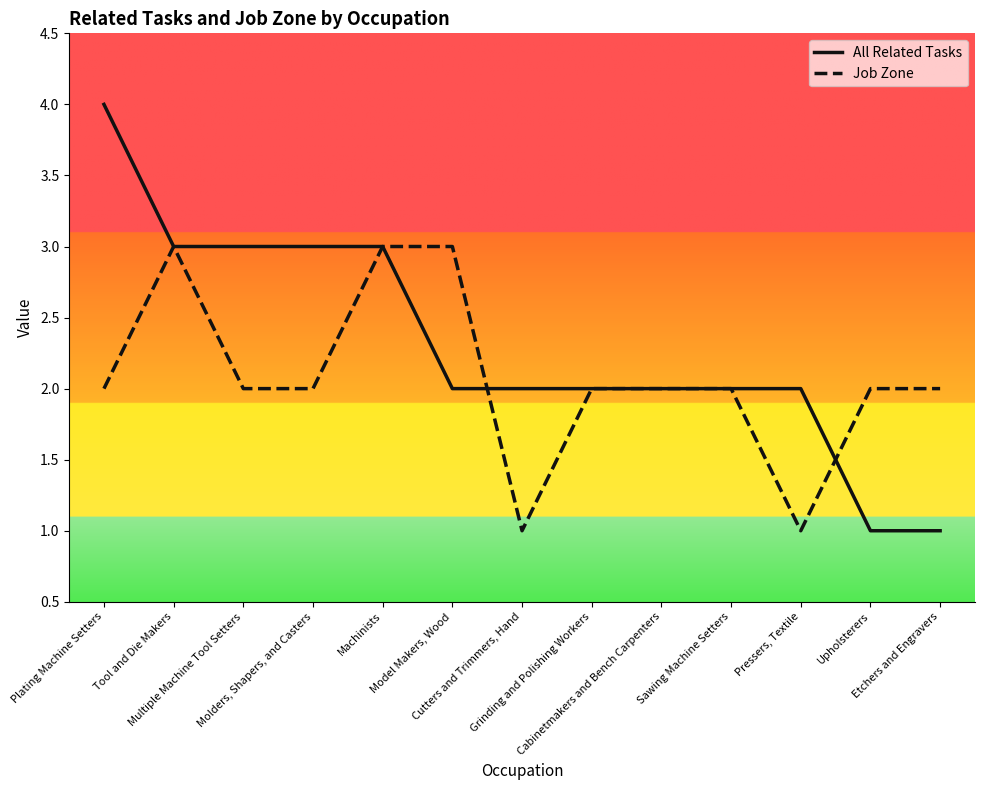

At which label does All Related Tasks reach its peak?

Plating Machine Setters